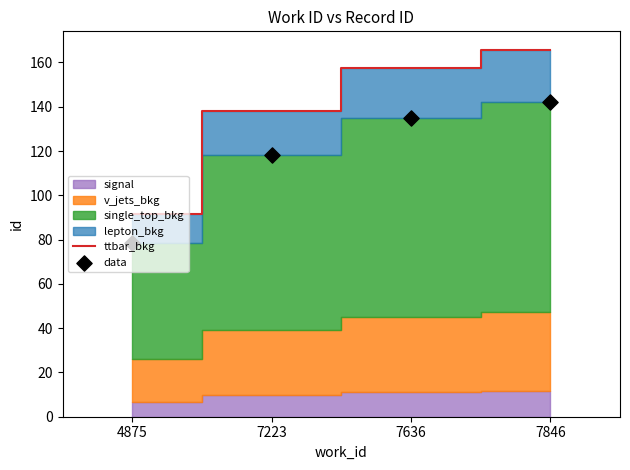

What is the total value across all series at 7636?

292.2